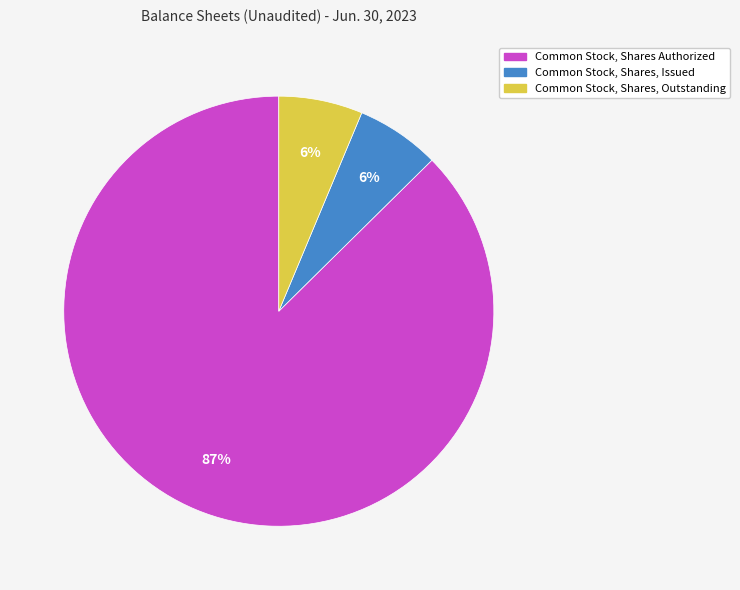

To the nearest percent, what portion does Common Stock, Shares, Outstanding represent?

6%